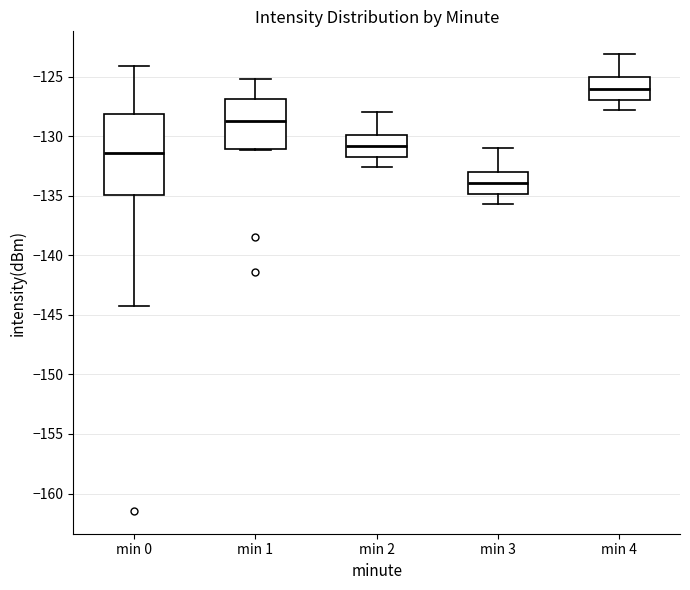

Which box's median line is the highest?

min 4